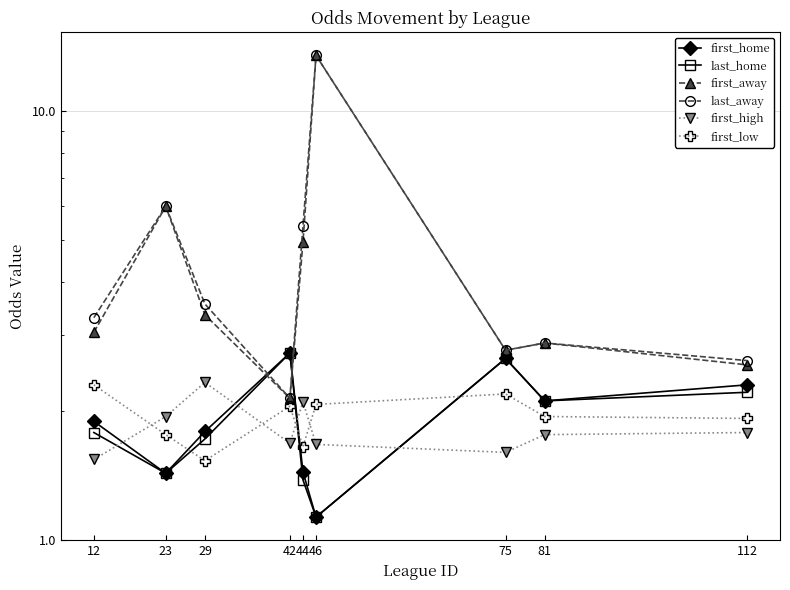

Read the first_low value at 29.

1.5